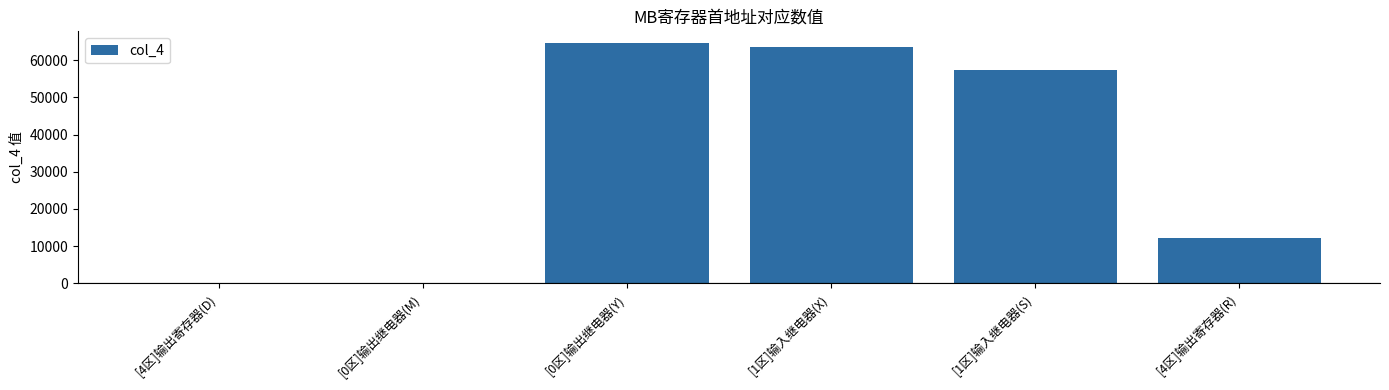

Where is the data nearest to the value 32256?

[4区]输出寄存器(R)